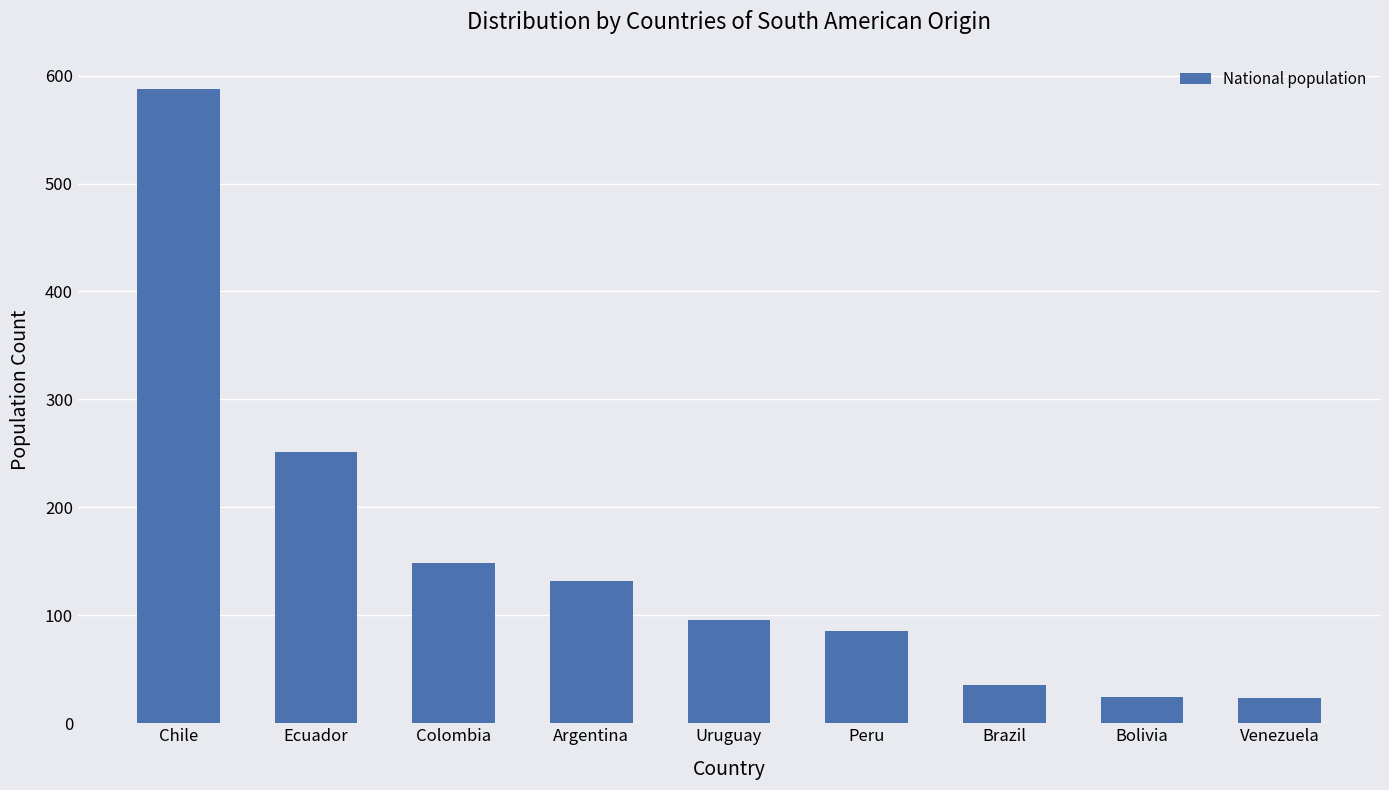

Count the number of data series in this chart.

1